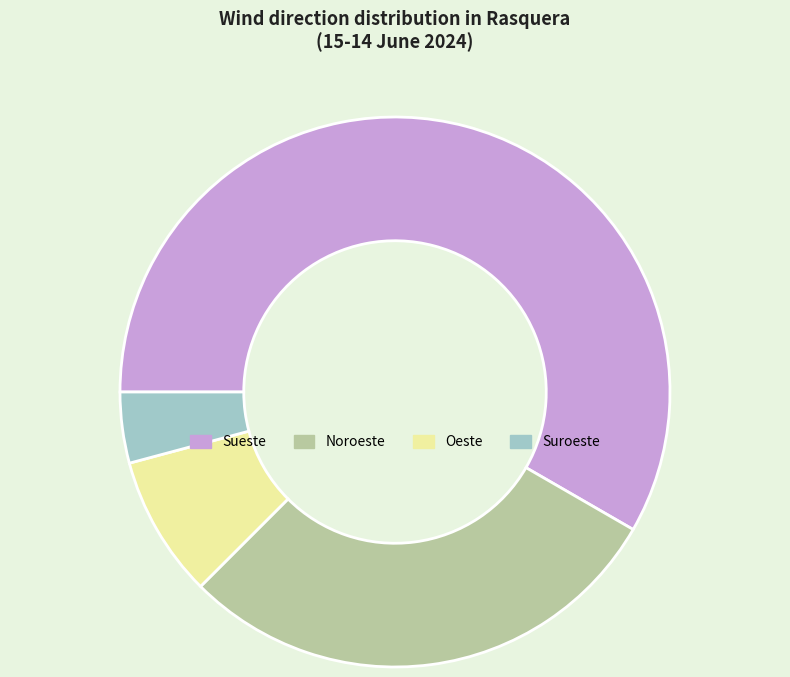

How many slices are in this pie chart?

4